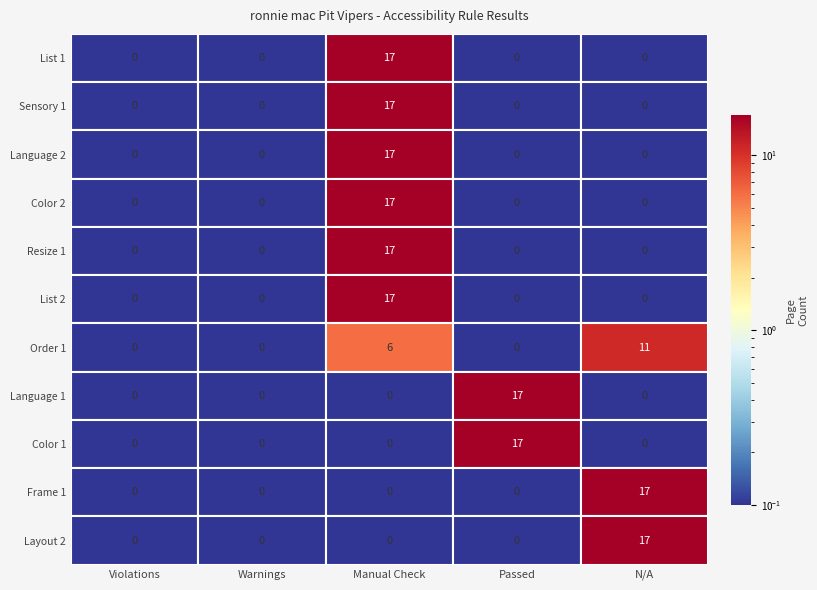

What is the spread (max minus min) of values at 3?

17